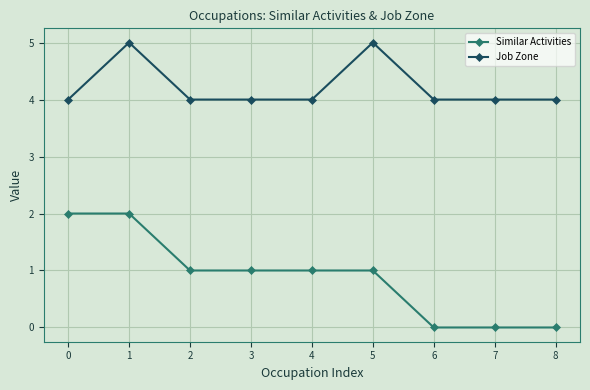

Does the chart display data point markers on the line(s)?

Yes